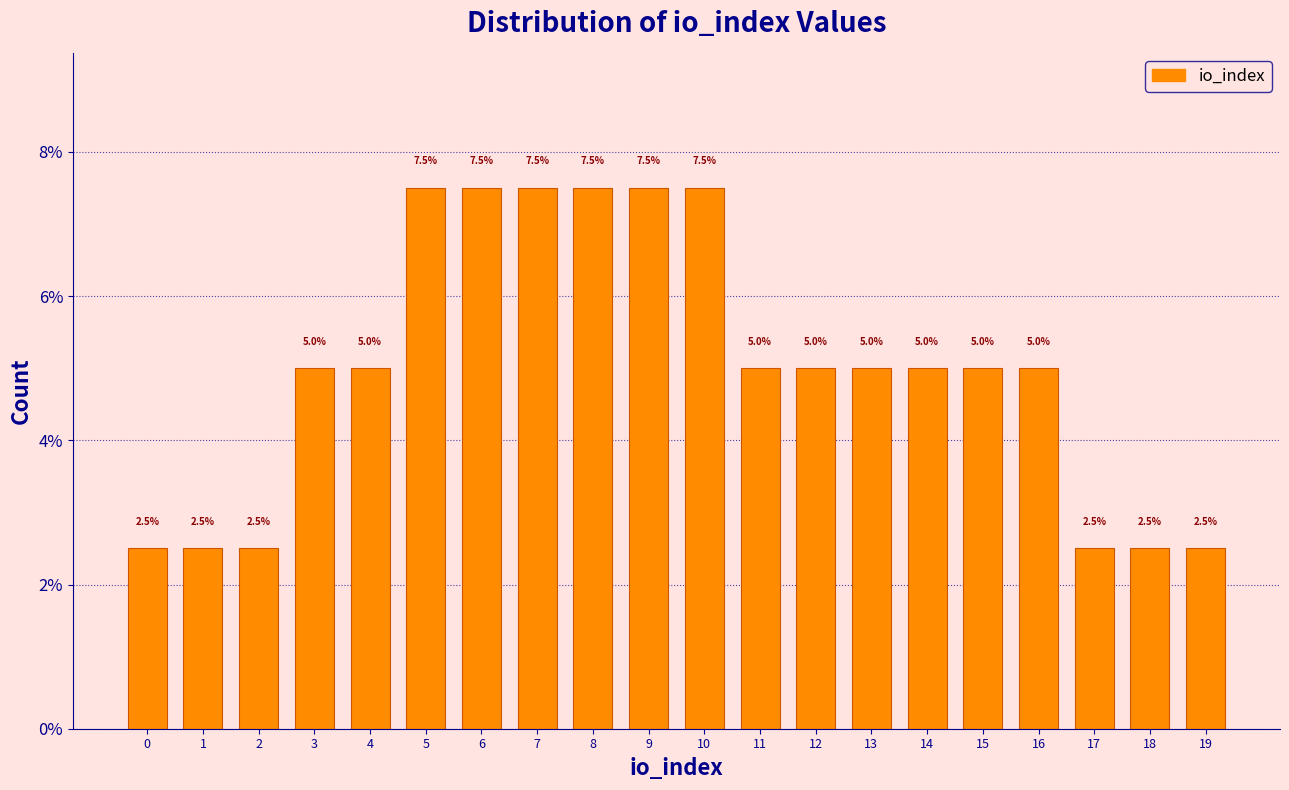

Reading left to right, transcribe this chart: for each bar, give the range it covers on the x-axis and its height.

-0.5 to 0.5: 2.5
0.5 to 1.5: 2.5
1.5 to 2.5: 2.5
2.5 to 3.5: 5.0
3.5 to 4.5: 5.0
4.5 to 5.5: 7.5
5.5 to 6.5: 7.5
6.5 to 7.5: 7.5
7.5 to 8.5: 7.5
8.5 to 9.5: 7.5
9.5 to 10.5: 7.5
10.5 to 11.5: 5.0
11.5 to 12.5: 5.0
12.5 to 13.5: 5.0
13.5 to 14.5: 5.0
14.5 to 15.5: 5.0
15.5 to 16.5: 5.0
16.5 to 17.5: 2.5
17.5 to 18.5: 2.5
18.5 to 19.5: 2.5